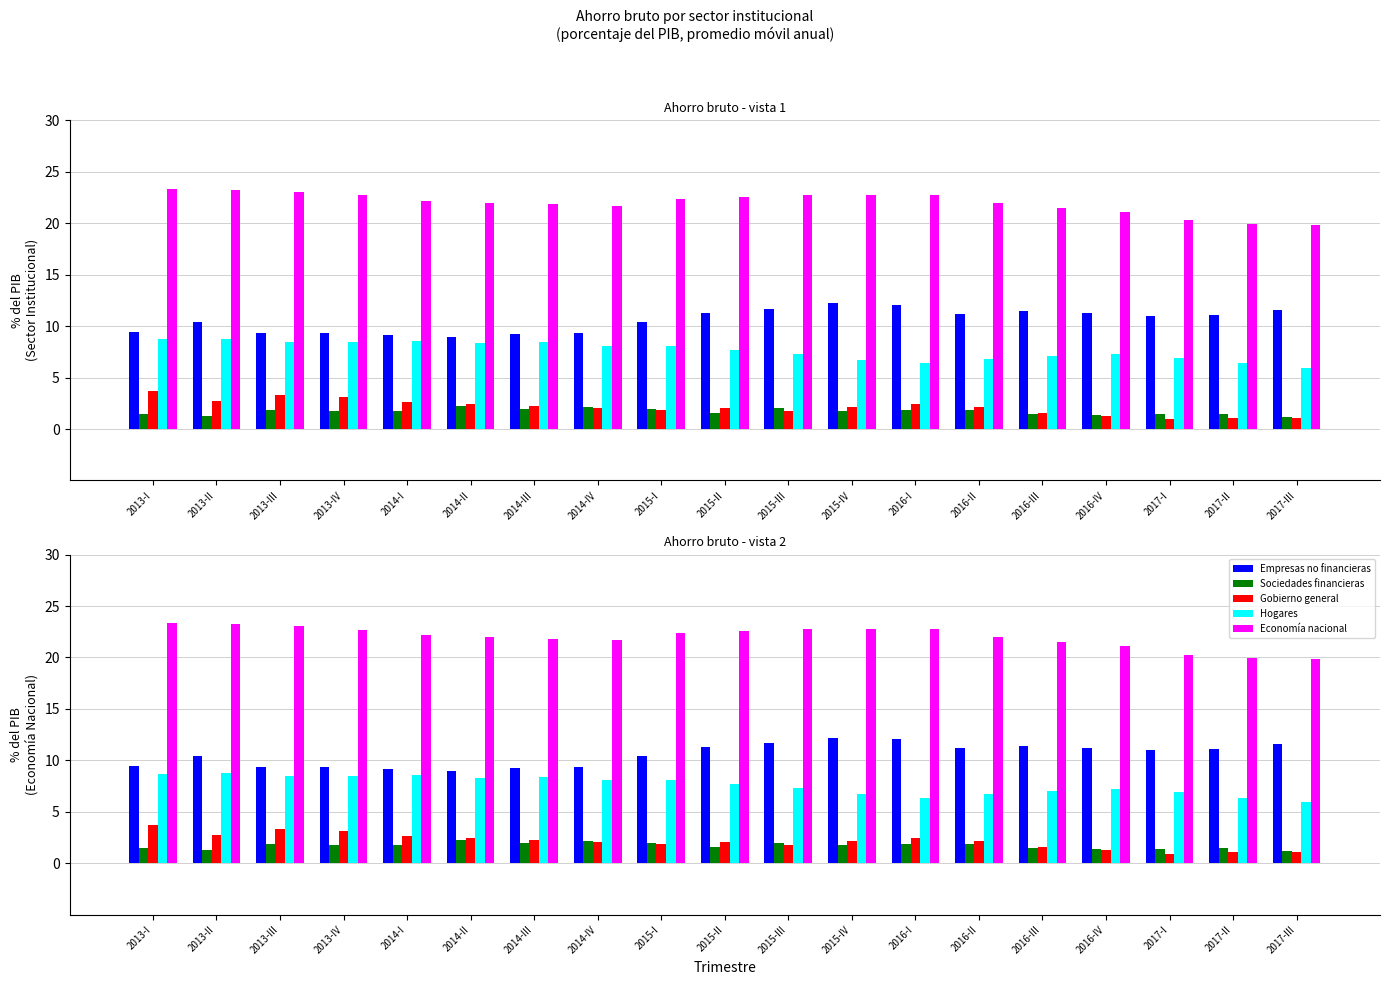

Are the bars grouped side by side (vs. stacked)?

Yes